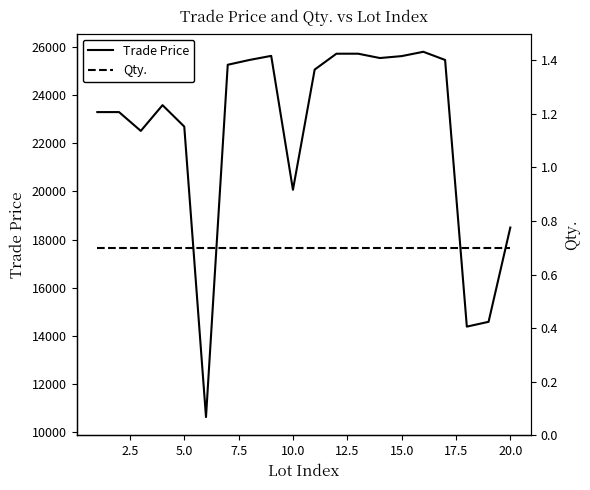

True or false: Qty. has a value of 1.0 at 0.0.

False